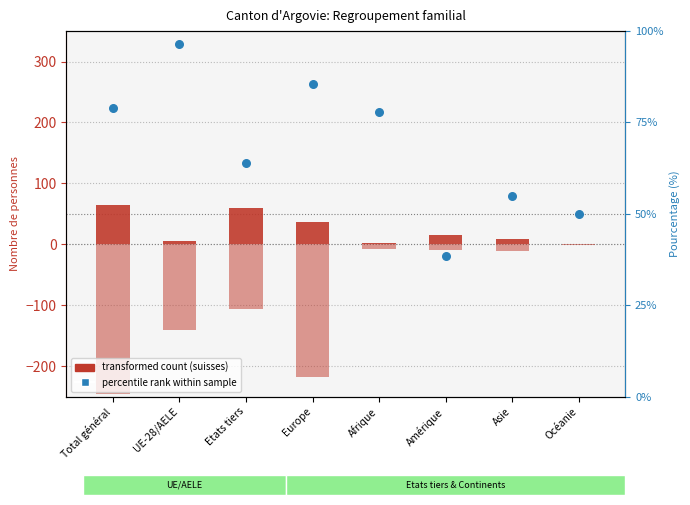

At which category is the sum across all series the highest?

Total général